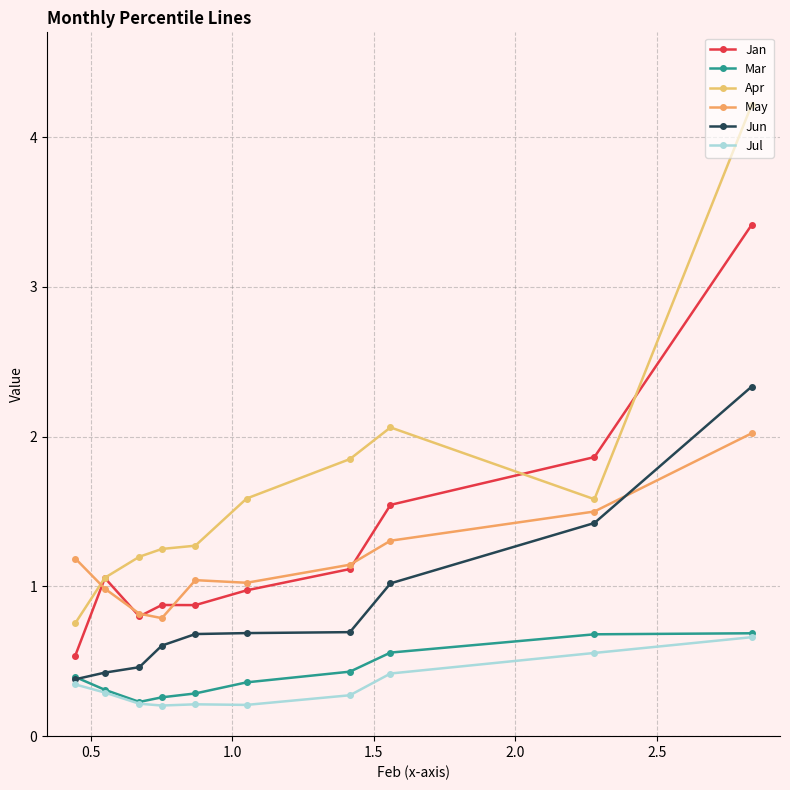

What is the value of the Jan point at the 7th from the left?

1.1